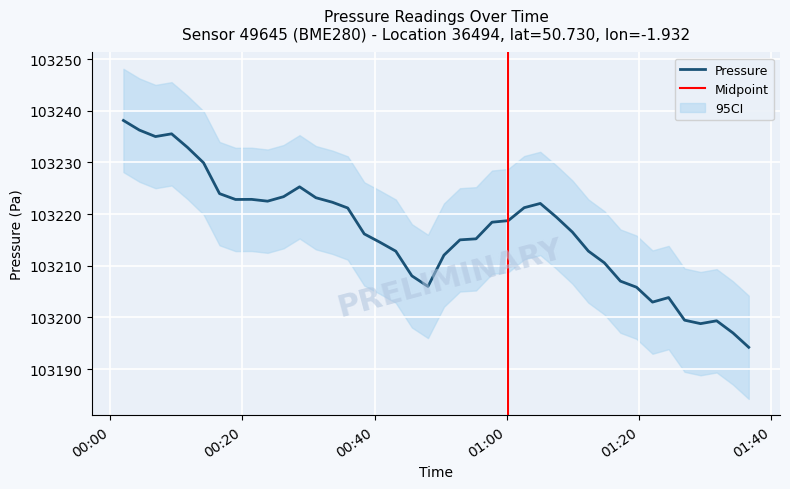

What is the label of the 13th point from the left?

2023-01-25T00:31:08